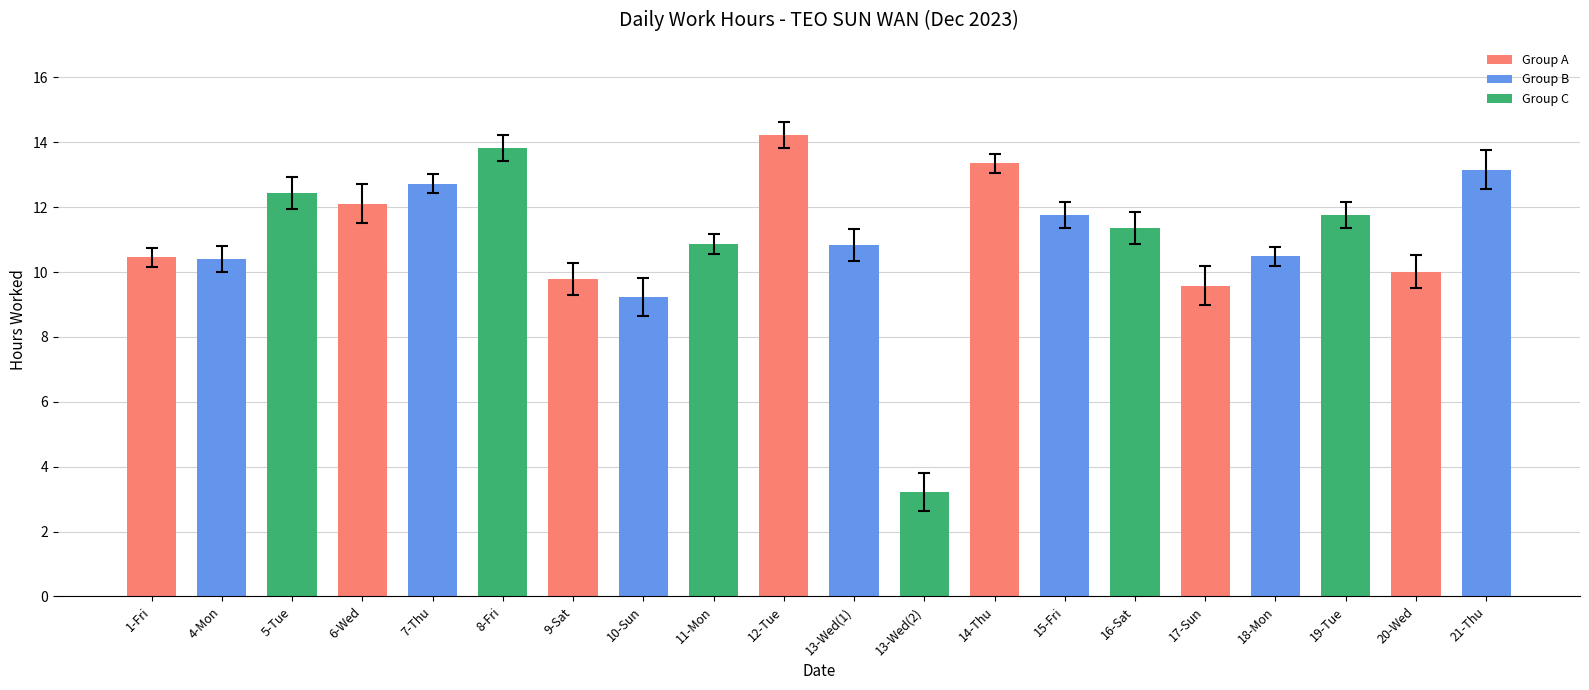

At which category does the chart reach its peak across all series?

12-Tue